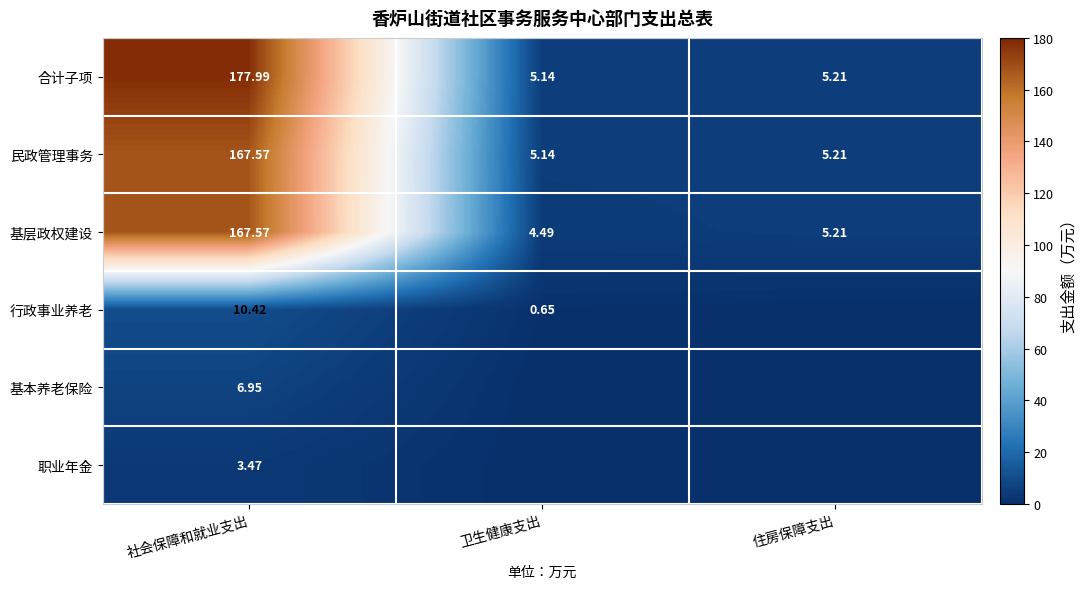

At which label is 基层政权建设 closest to 86?

住房保障支出